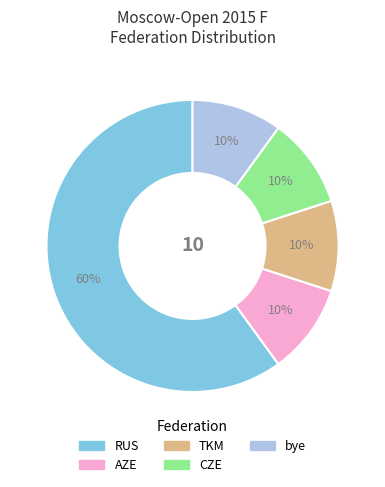

What is the largest slice in the pie chart?

RUS